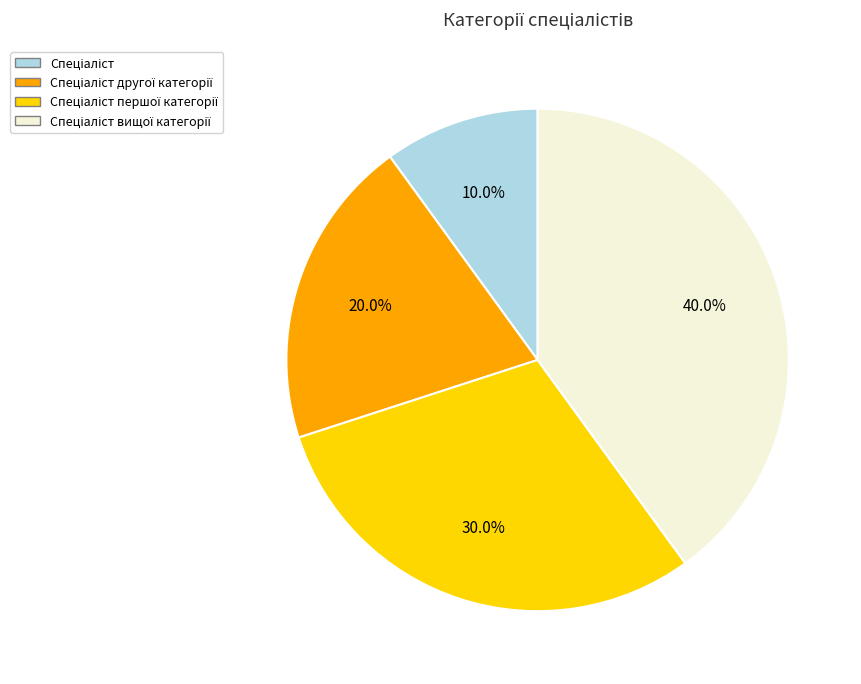

Does any single category account for the majority?

No